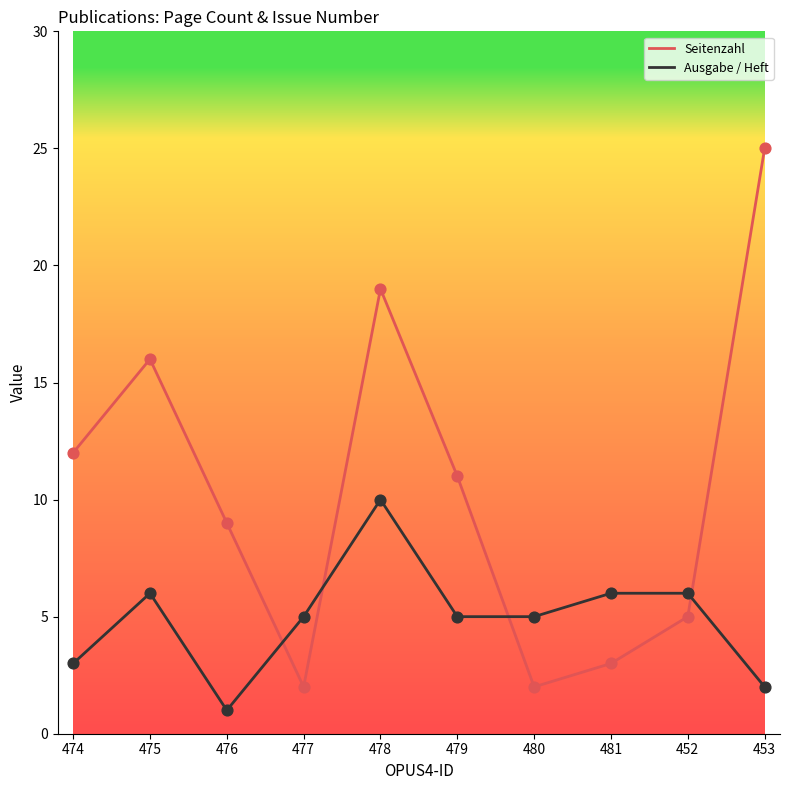

Which series has the largest total across all categories?

Seitenzahl